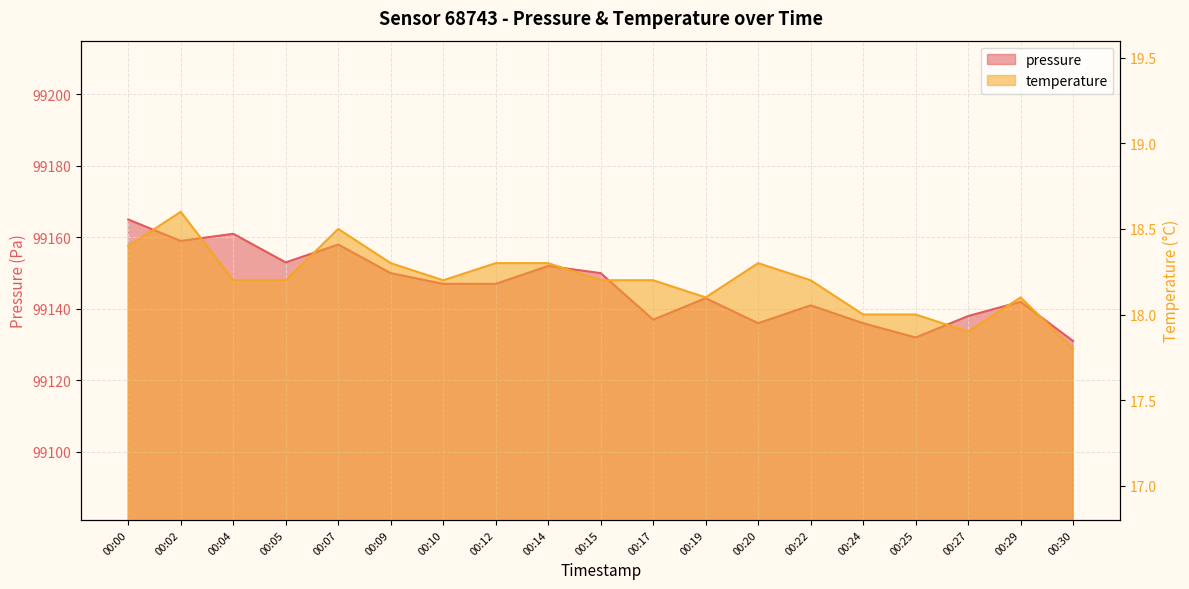

Reading left to right, transcribe all the data shown in this chart.

pressure: 99165.0	99159.0	99161.0	99153.0	99158.0	99150.0	99147.0	99147.0	99152.0	99150.0	99137.0	99143.0	99136.0	99141.0	99136.0	99132.0	99138.0	99142.0	99131.0
temperature: 18.4	18.6	18.2	18.2	18.5	18.3	18.2	18.3	18.3	18.2	18.2	18.1	18.3	18.2	18.0	18.0	17.9	18.1	17.8